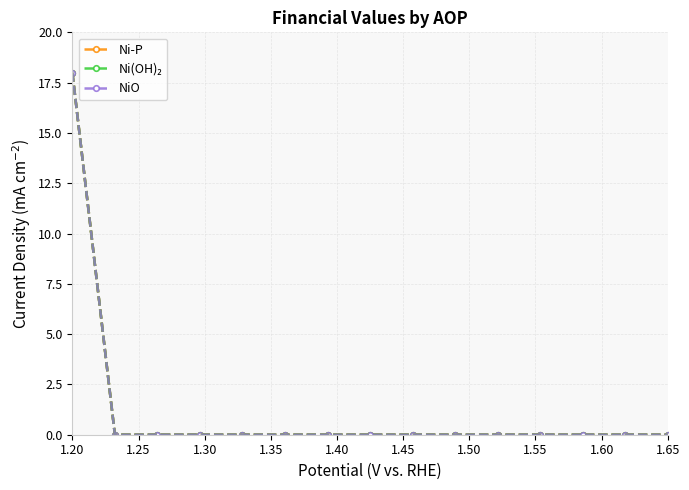

At which category is the sum across all series the highest?

1.20